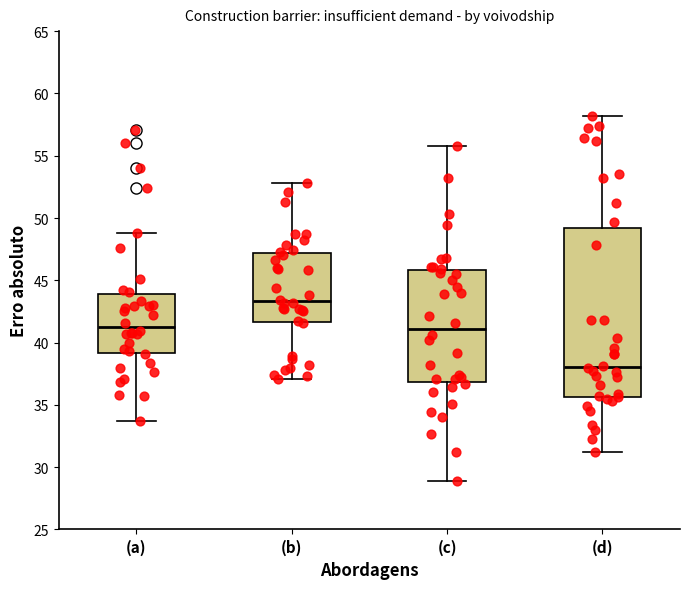

Reading left to right, read every box against the y-axis: the position of its median line, the range the box covers, and the ends of its whiskers. The values are not printed on the chart, so give them approximately, as read against the axis.

(a): median 41.5, box 39.0 to 44.0, whiskers 33.5 to 49.0
(b): median 43.5, box 41.5 to 47.0, whiskers 37.0 to 53.0
(c): median 41.0, box 37.0 to 46.0, whiskers 29.0 to 56.0
(d): median 38.0, box 35.5 to 49.0, whiskers 31.0 to 58.0